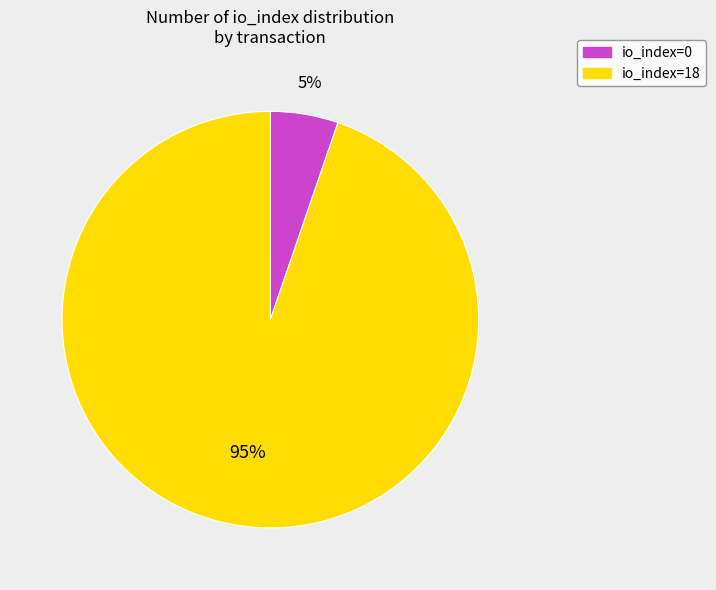

Between io_index=18 and io_index=0, which is larger?

io_index=18